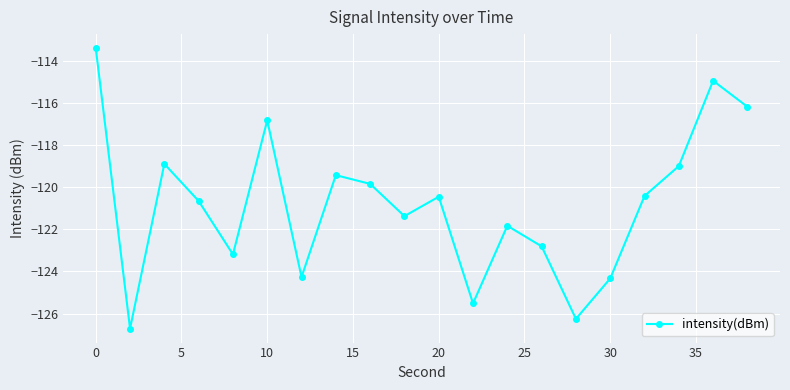

What is the value of the 2nd point from the left?

-126.7